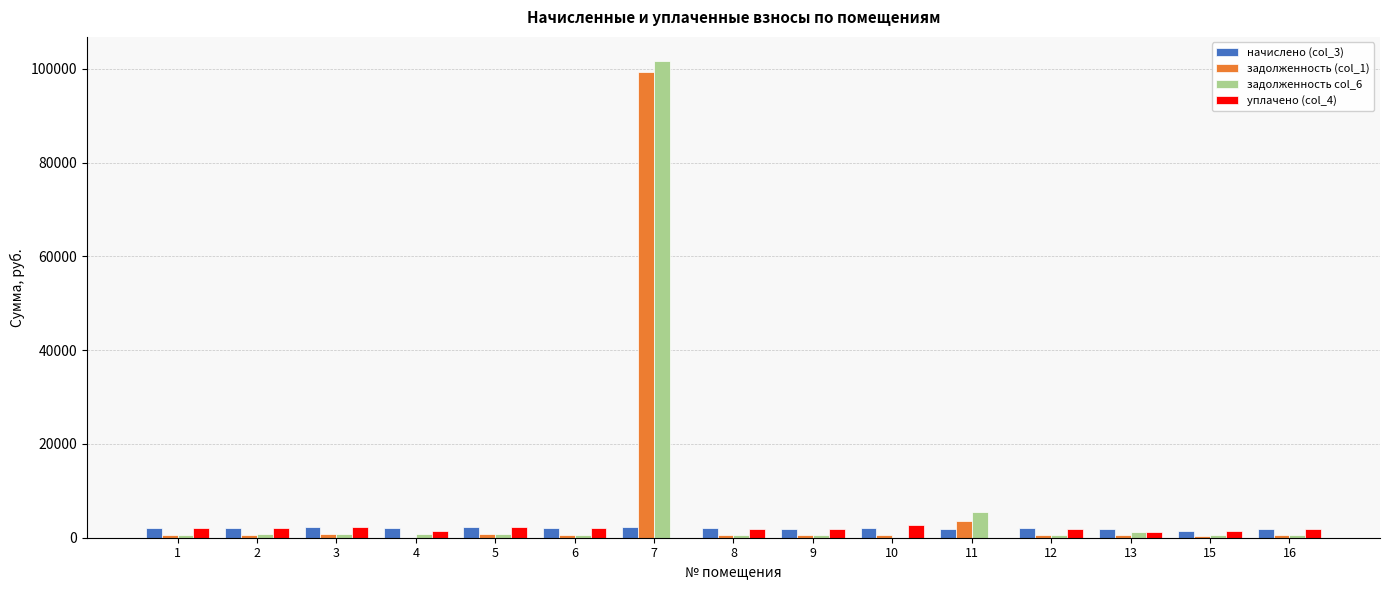

What is the total value across all series at 3?

6017.1